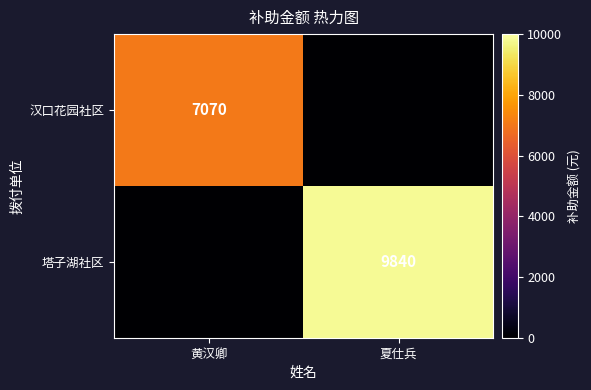

True or false: 塔子湖社区 has a value of 17238 at 夏仕兵.

False